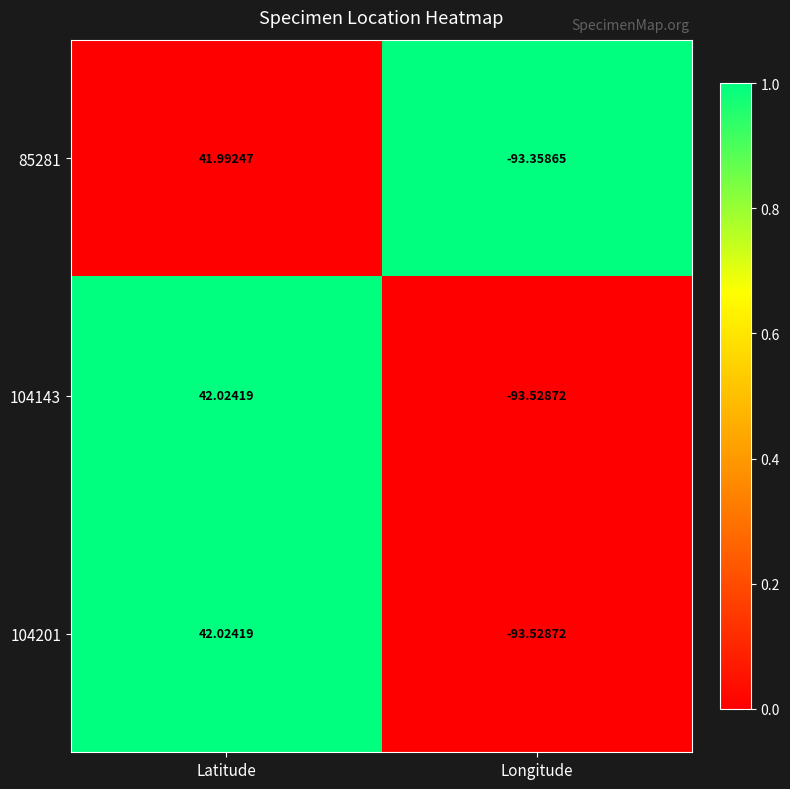

At which category is the sum across all series the highest?

Latitude